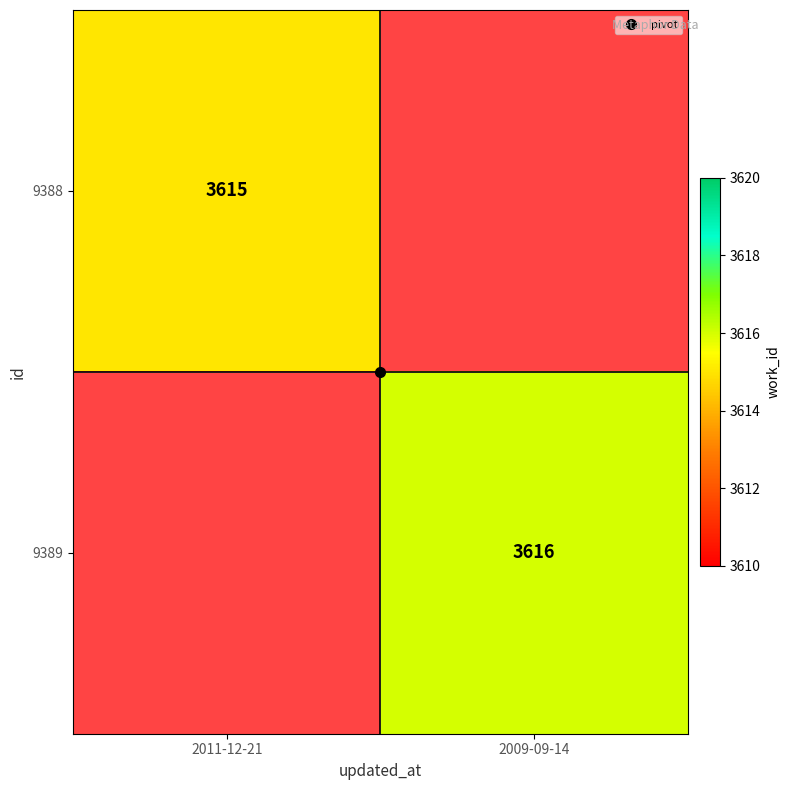

At 2011-12-21, list the series in order from largest to smallest.

9388, 9389